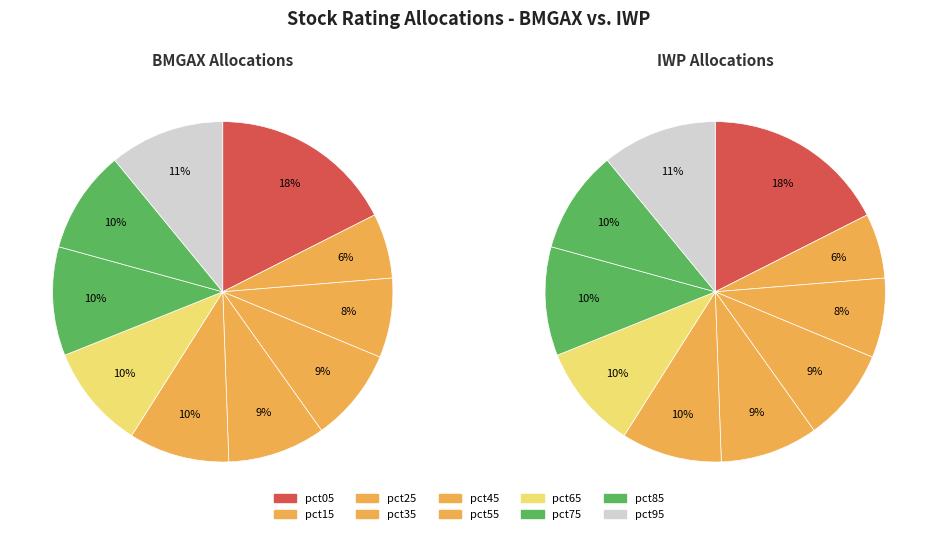

Which slice is the smallest?

pct15